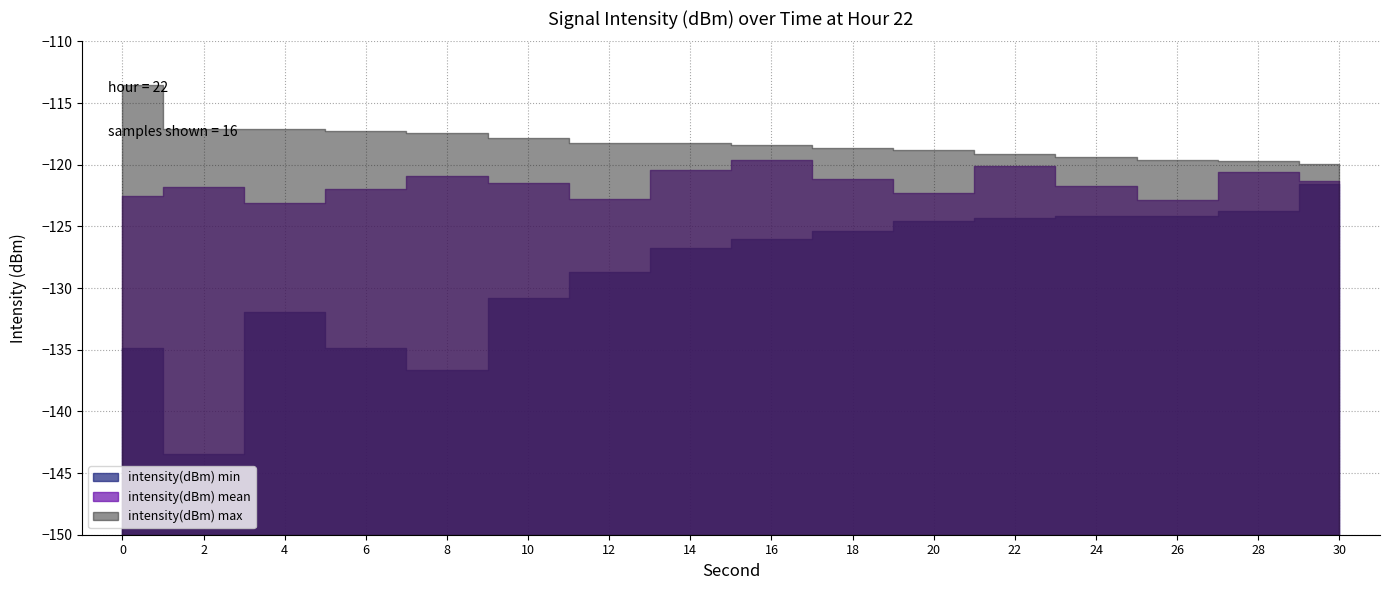

How many lines are shown in the chart?

3